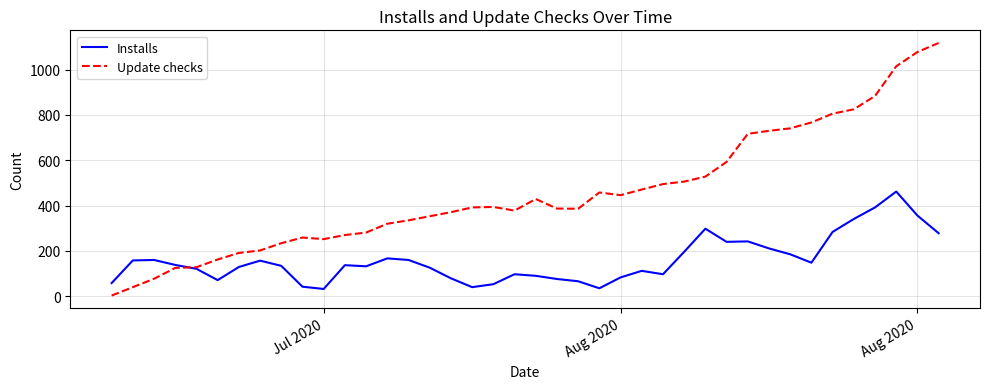

Rank the series by their maximum value, from highest to lowest.

Update checks, Installs